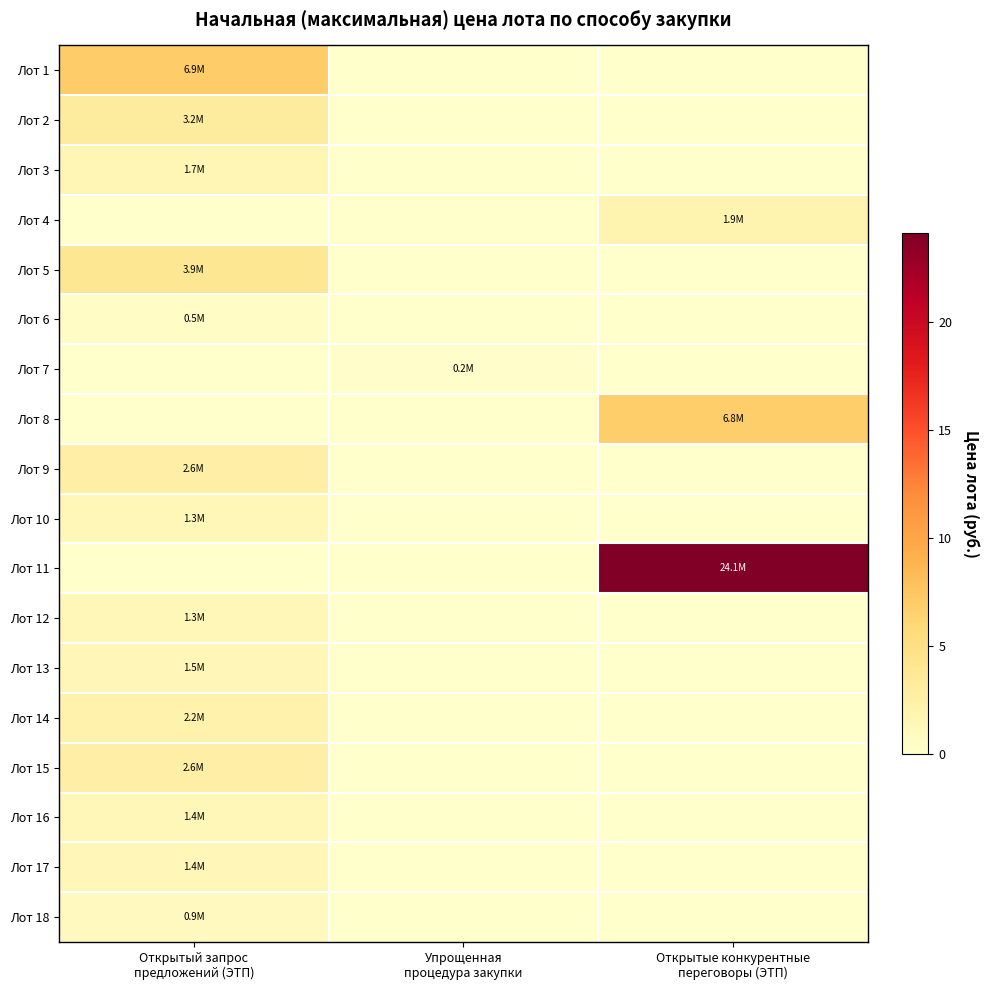

Which has a higher value, Упрощенная
процедура закупки or Открытый запрос
предложений (ЭТП)?

Открытый запрос
предложений (ЭТП)